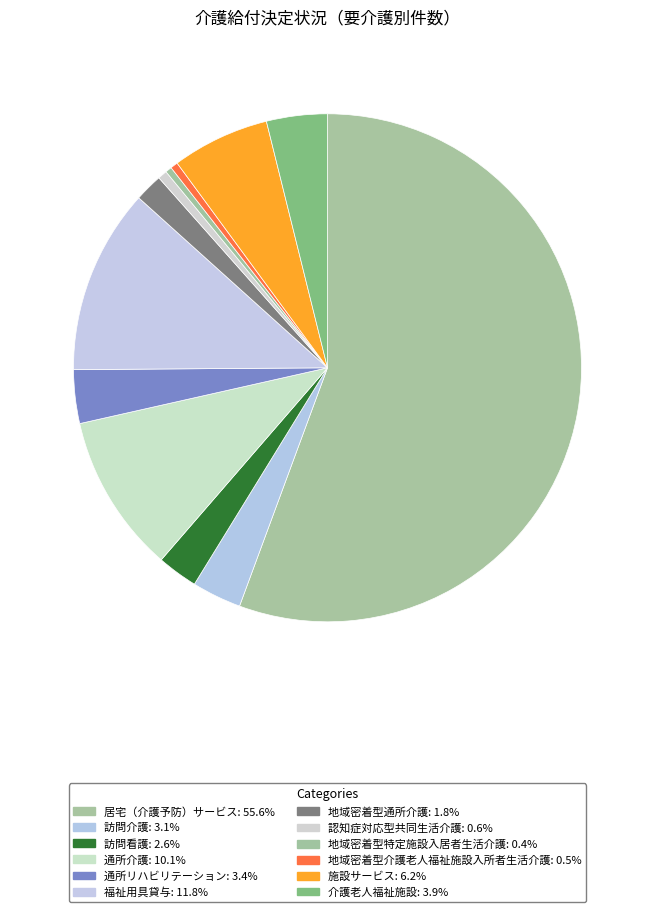

Count the number of slices in the pie.

12